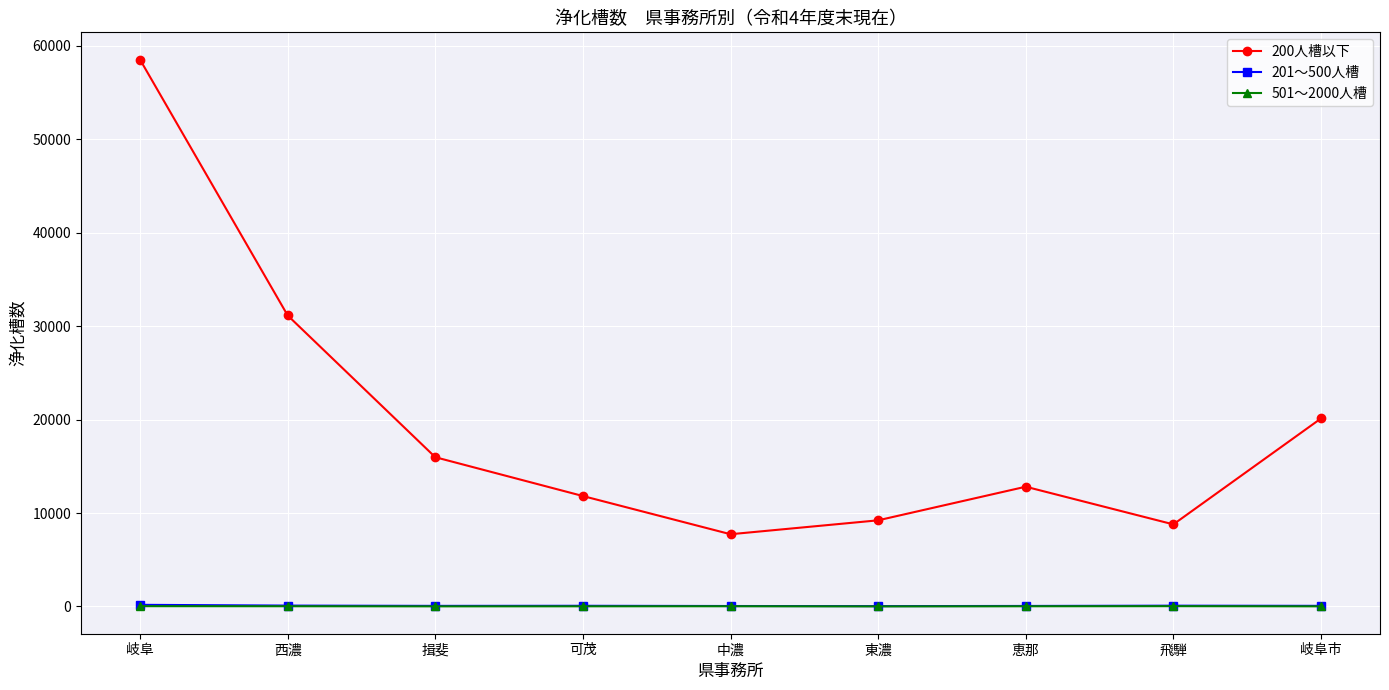

Which series has the largest range (max minus min)?

200人槽以下